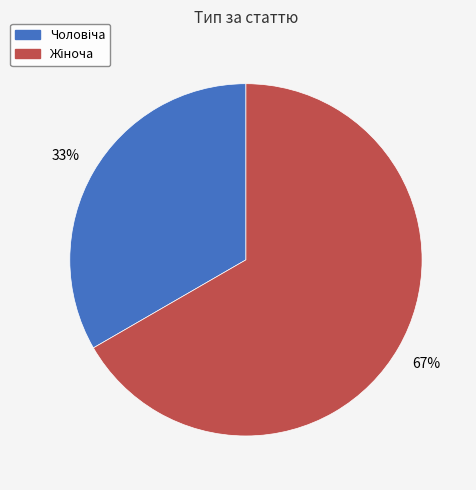

Is there any slice that represents more than half of the pie?

Yes